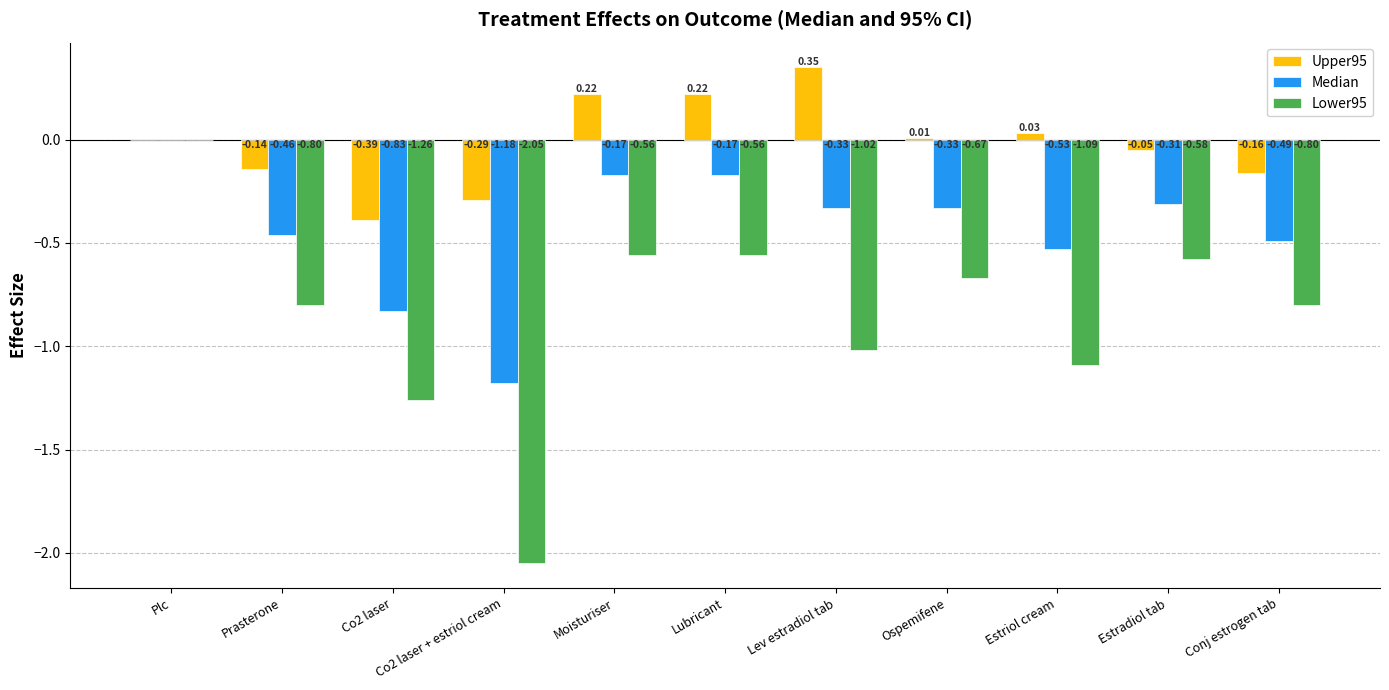

Is the value of Upper95 at Prasterone greater than the value of Median at Moisturiser?

Yes